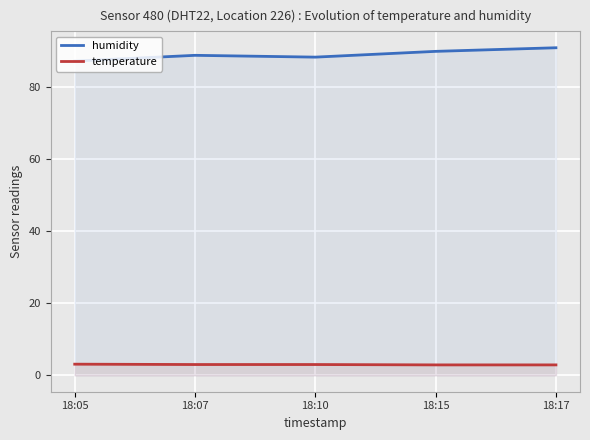

What is the difference between the maximum and minimum values in the humidity series?

3.7